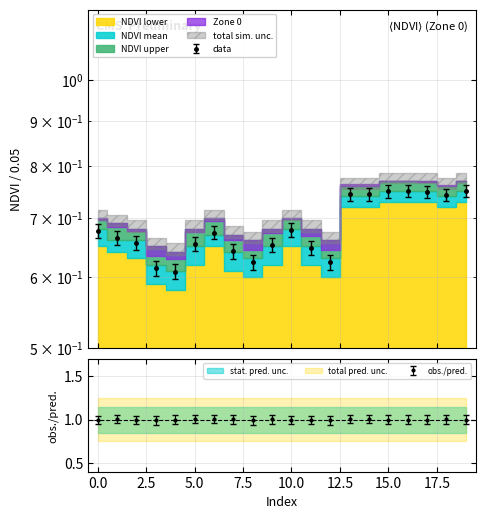

Where is NDVI mean nearest to the value 0?

4